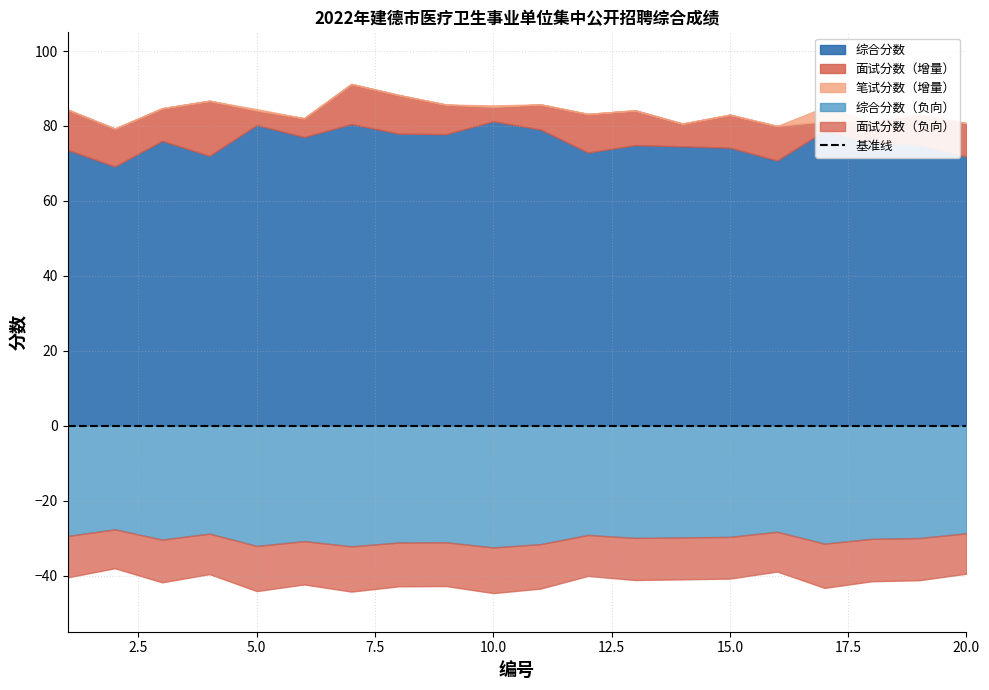

Is the value of 综合分数 at 5 greater than the value of 笔试分数 at 16?

Yes